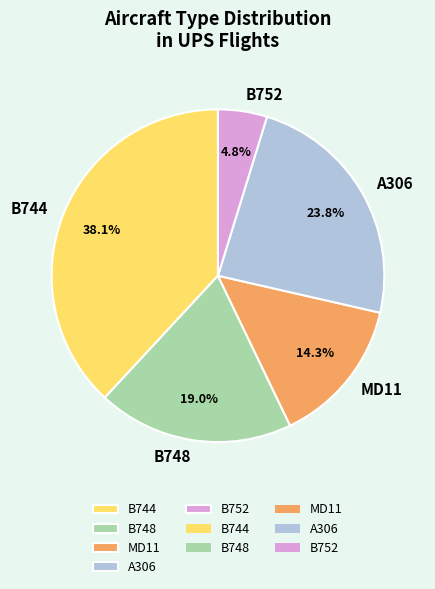

What percentage is NOT represented by B744?

61.9%